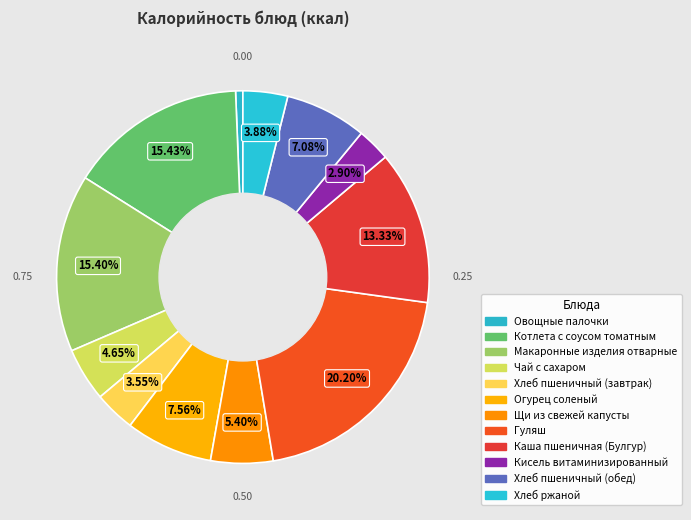

Combined, what portion of the pie is Гуляш and Макаронные изделия отварные?

35.6%